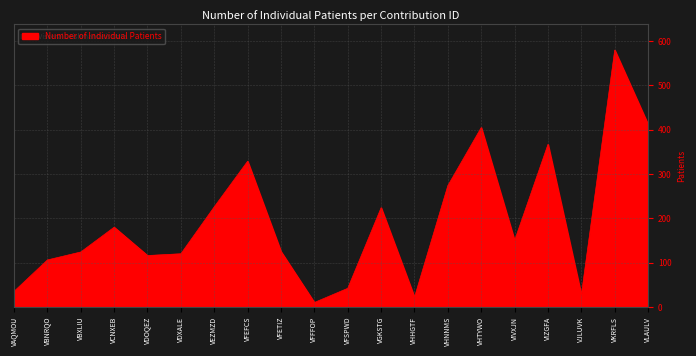

What is the approximate value at VEZMZD, to the nearest 10?

230